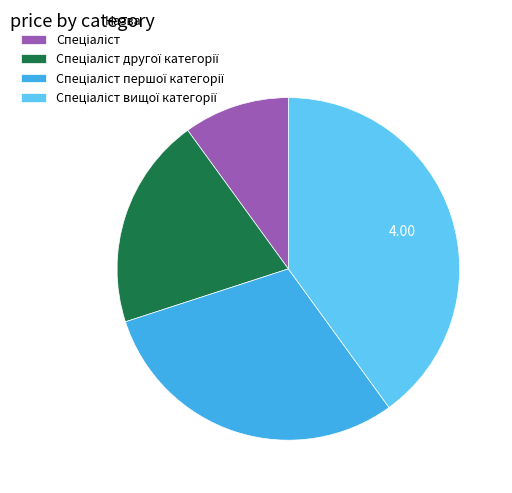

Is there a majority slice in this chart?

No